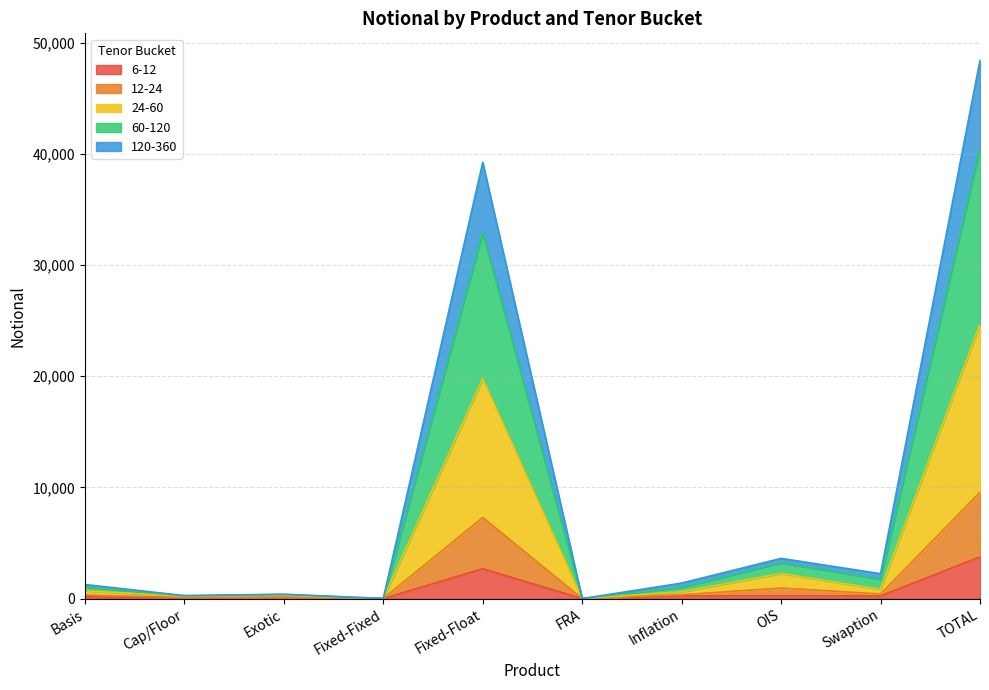

At which category is the sum across all series the highest?

TOTAL